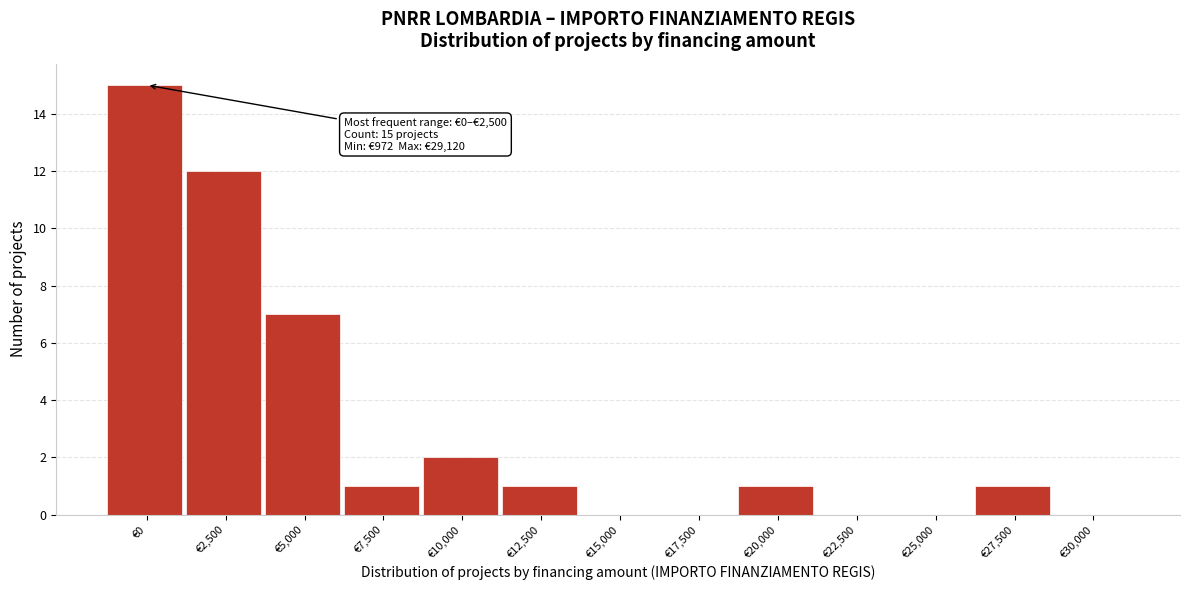

Reading left to right, list all the values displayed in this chart.

€0=15	€2,500=12	€5,000=7	€7,500=1	€10,000=2	€12,500=1	€15,000=0	€17,500=0	€20,000=1	€22,500=0	€25,000=0	€27,500=1	€30,000=0